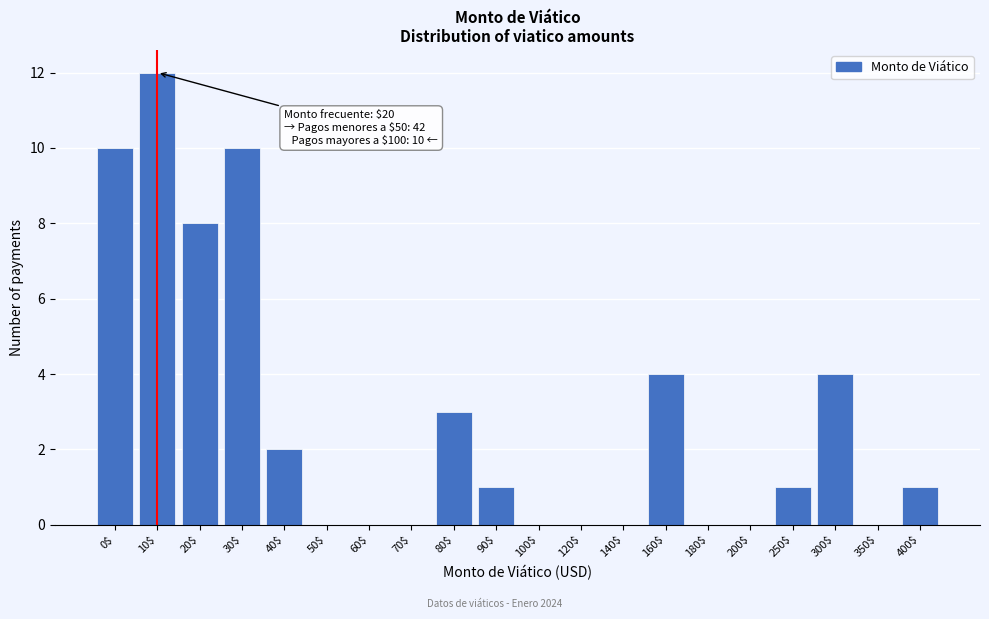

What is the sum of all values?

56